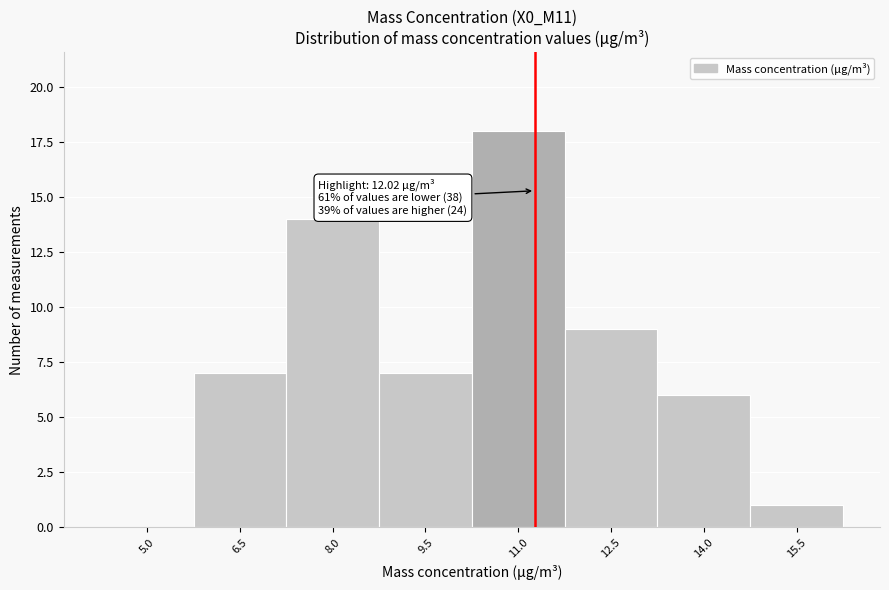

Reading left to right, extract all data points from this chart.

5.0=0	6.5=7	8.0=14	9.5=7	11.0=18	12.5=9	14.0=6	15.5=1